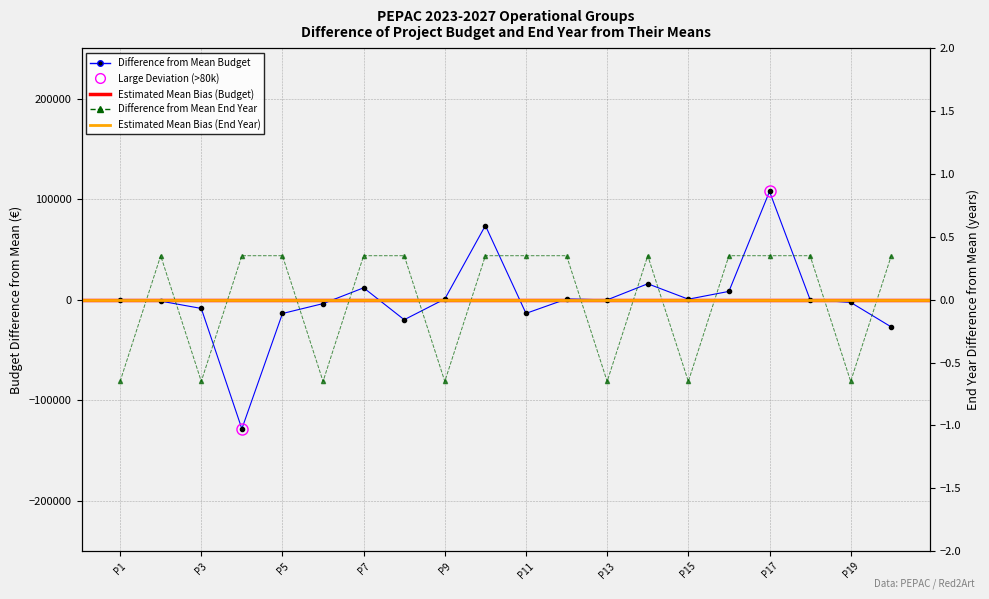

True or false: Total economico (scaled) has more than 1 interior local peaks.

True